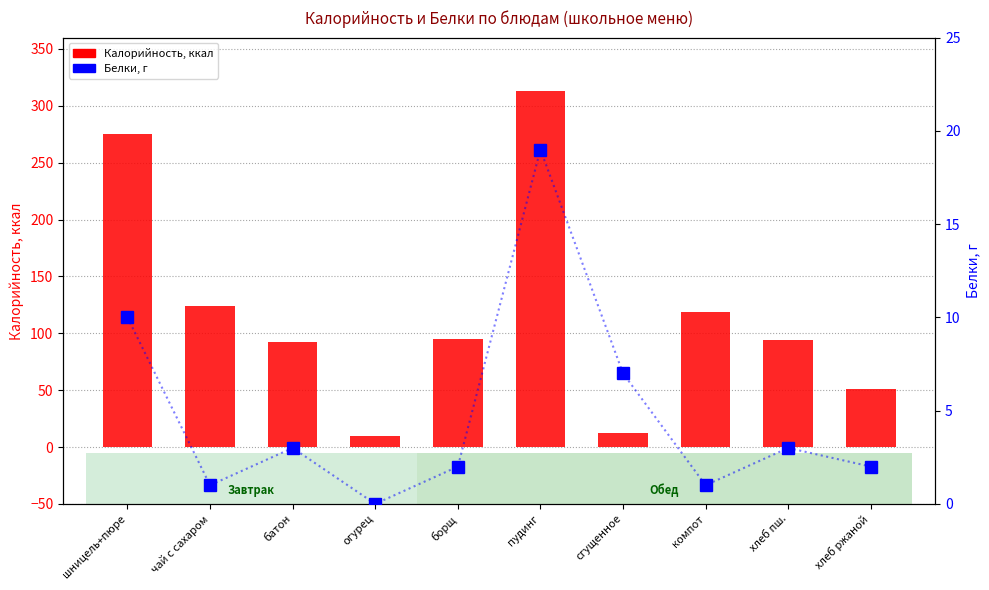

Which series has the widest spread of values?

Калорийность